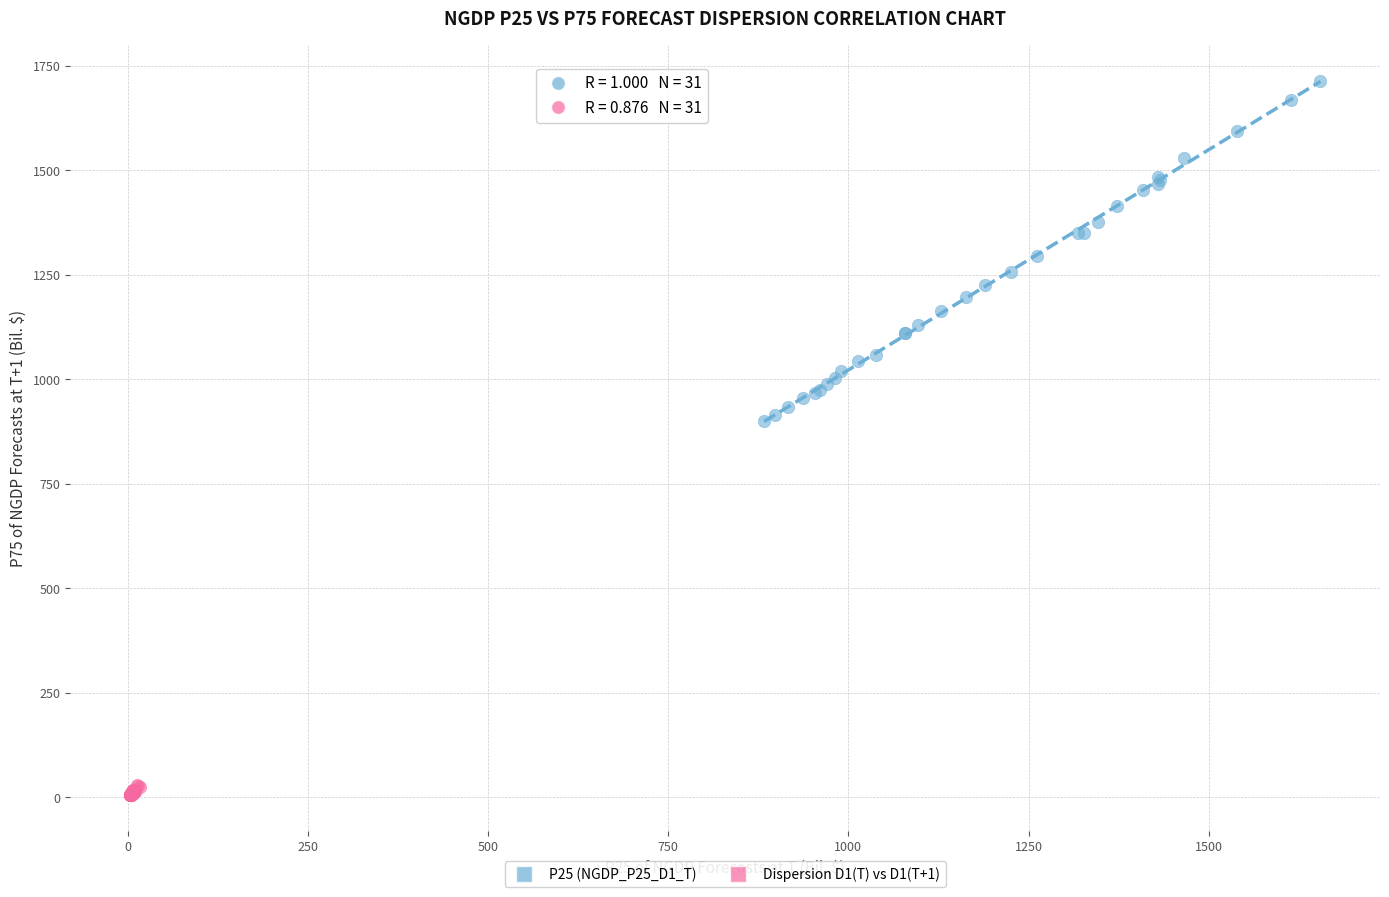

Which series contains the highest Y value?

P25 (NGDP_P25_D1_T)